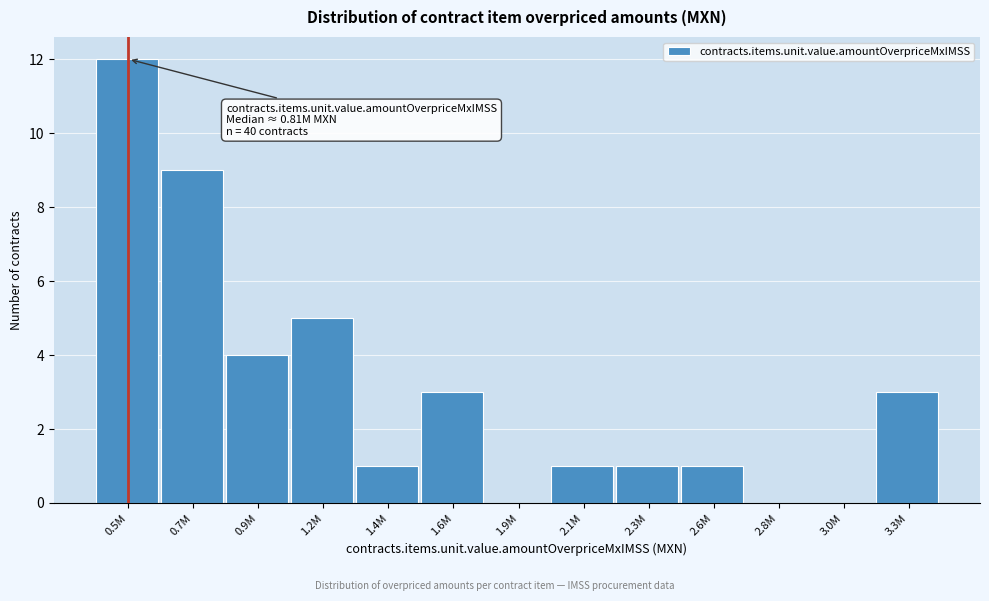

Reading left to right, transcribe all the data shown in this chart.

0.5M=12	0.7M=9	0.9M=4	1.2M=5	1.4M=1	1.6M=3	1.9M=0	2.1M=1	2.3M=1	2.6M=1	2.8M=0	3.0M=0	3.3M=3